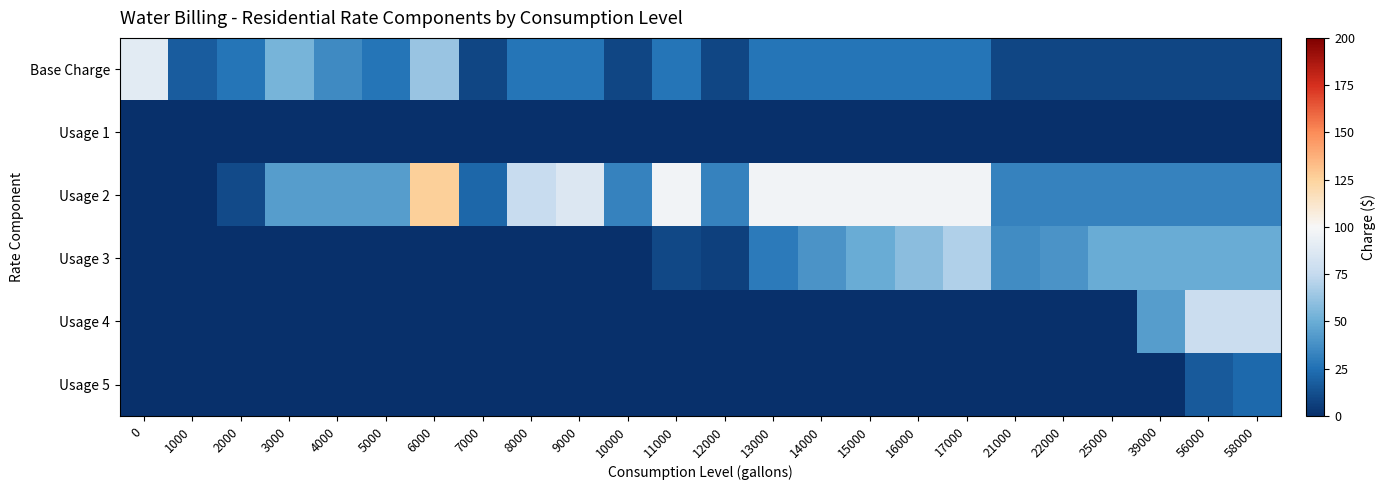

Rank the series at 10000 from highest to lowest value.

Usage 2, Base Charge, Usage 1, Usage 3, Usage 4, Usage 5